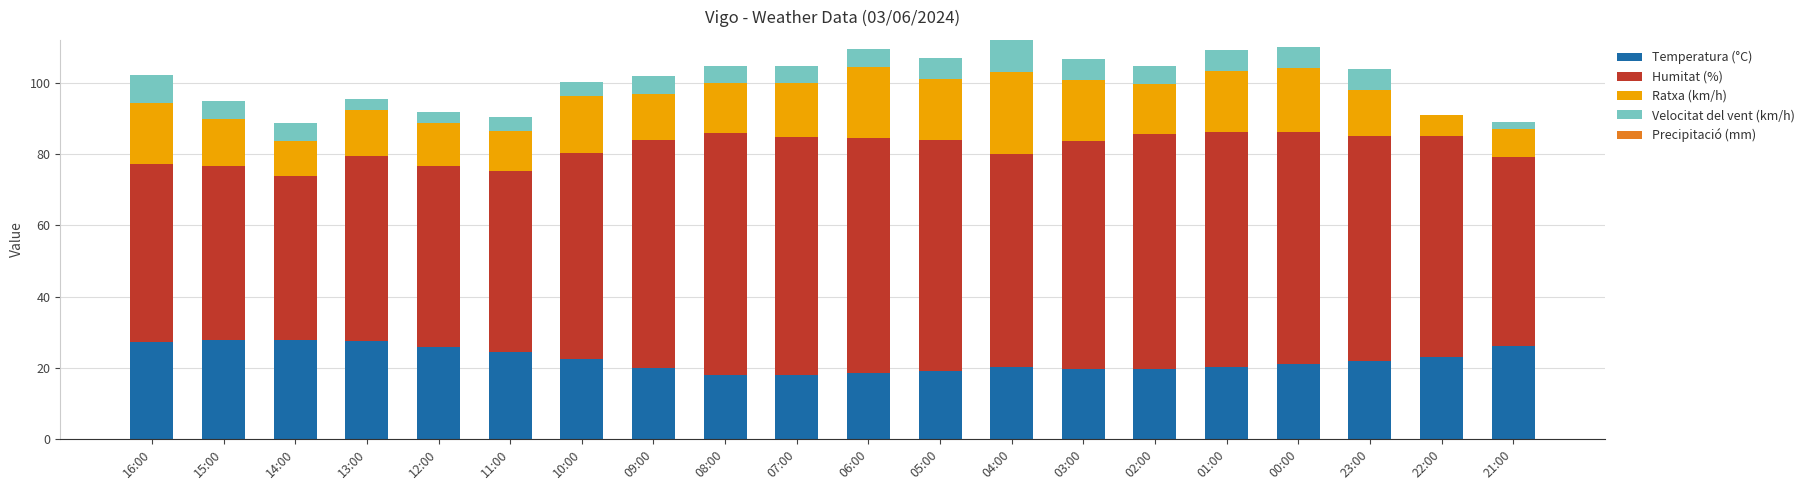

Is it true that Temperatura (°C) equals 42.7 at 15:00?

False